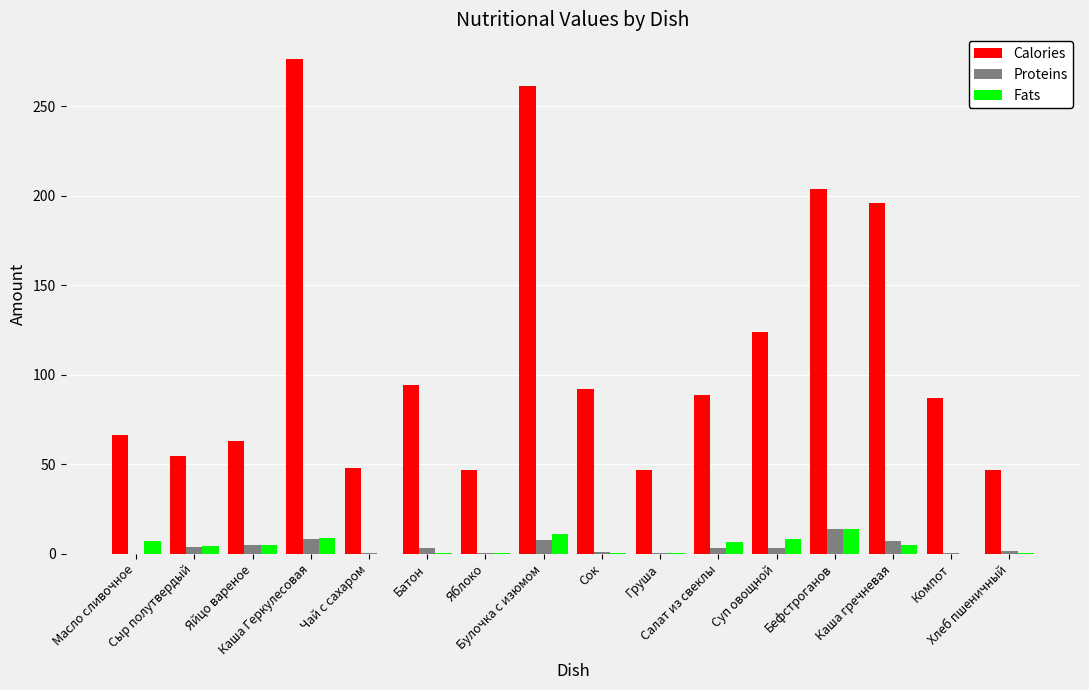

Are the bars horizontal?

No